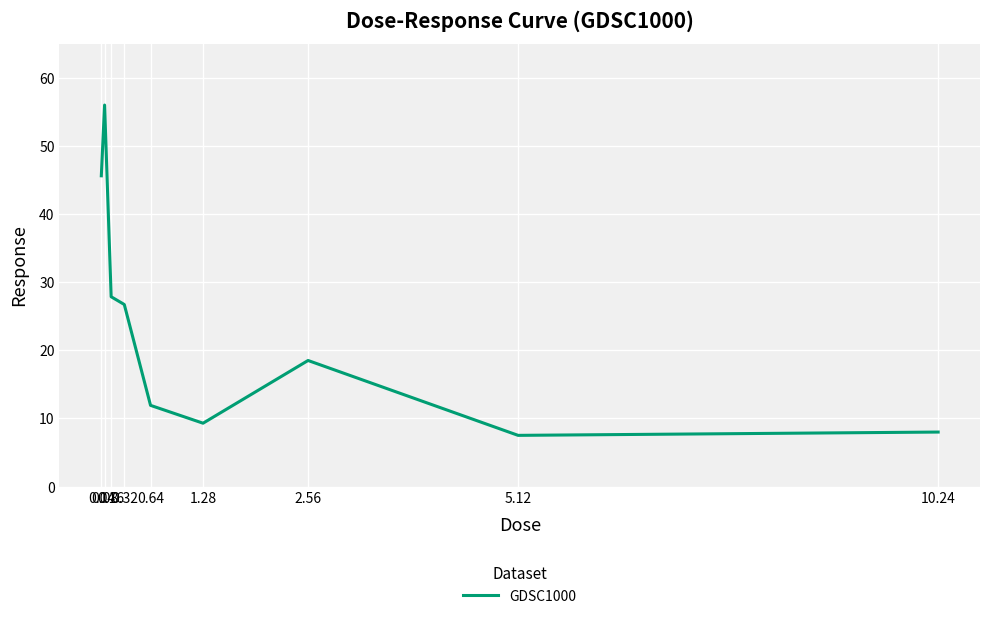

Which has a higher value, 0.16 or 0.08?

0.08